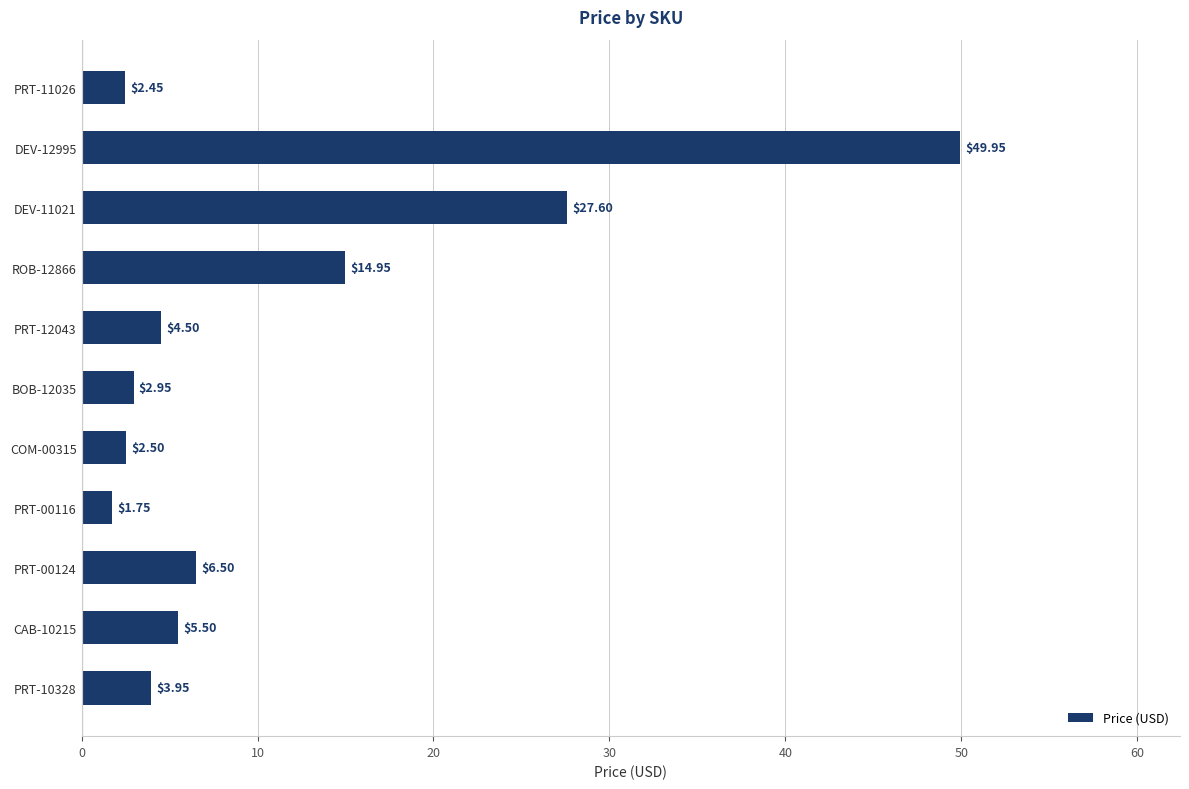

How many values exceed 4?

6